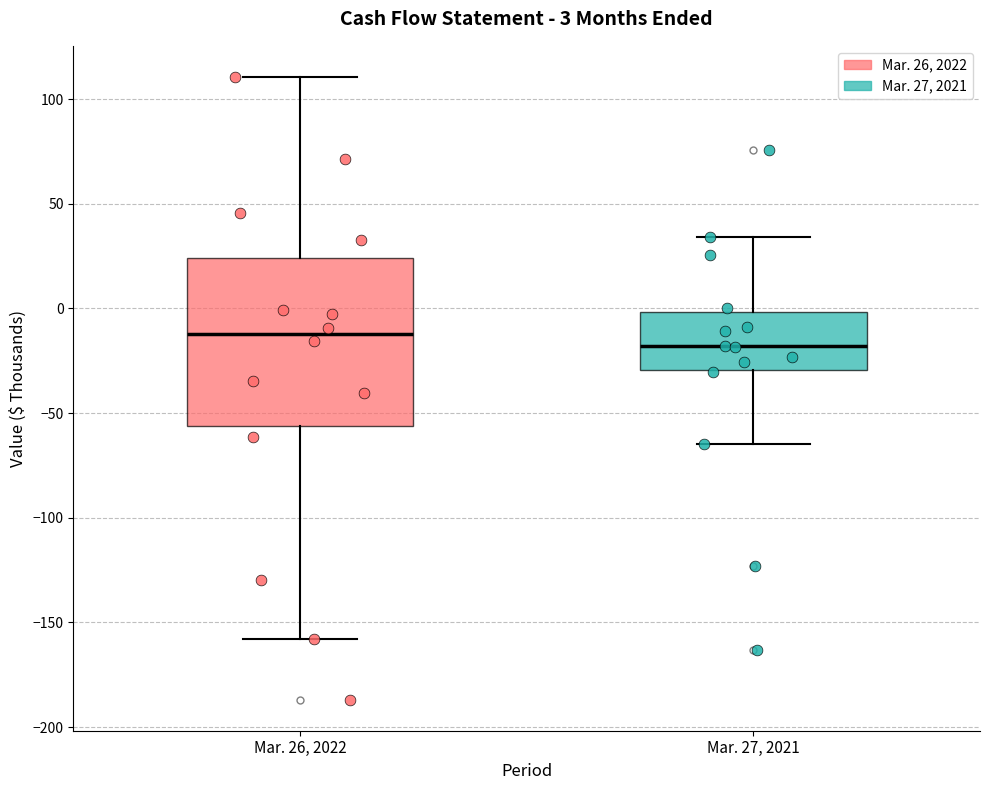

Which box's median line is the highest?

Mar. 26, 2022